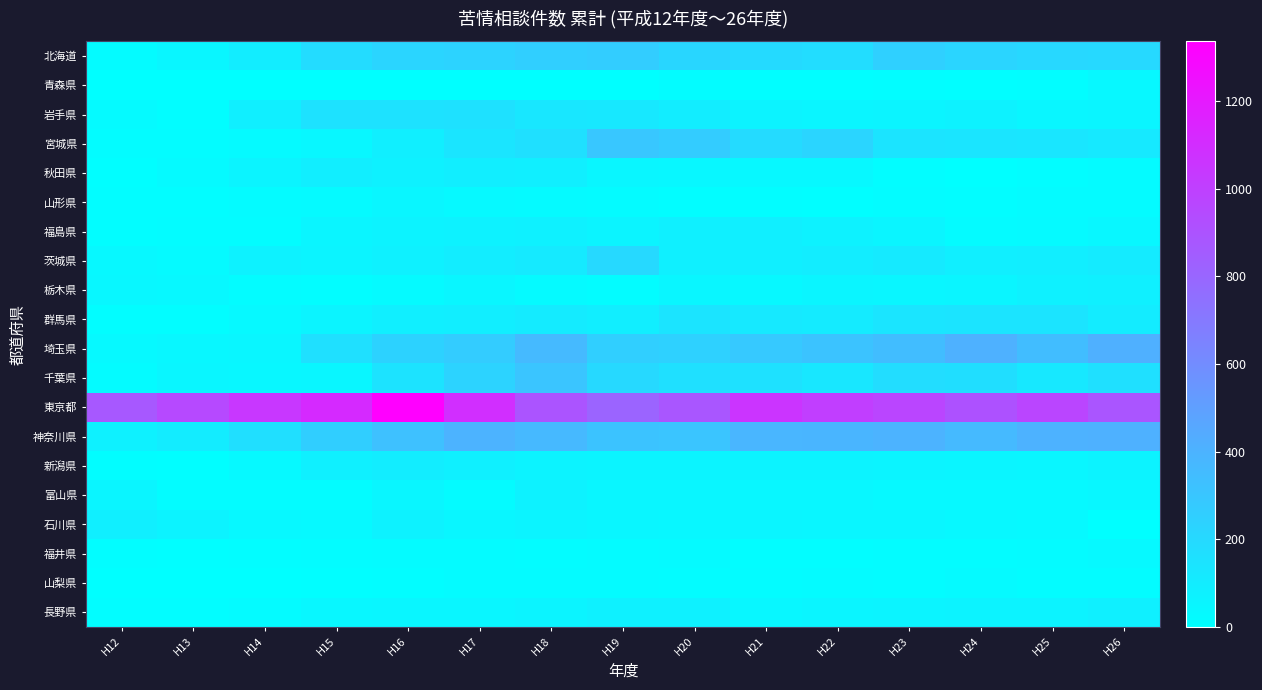

How many categories are shown in the chart?

15